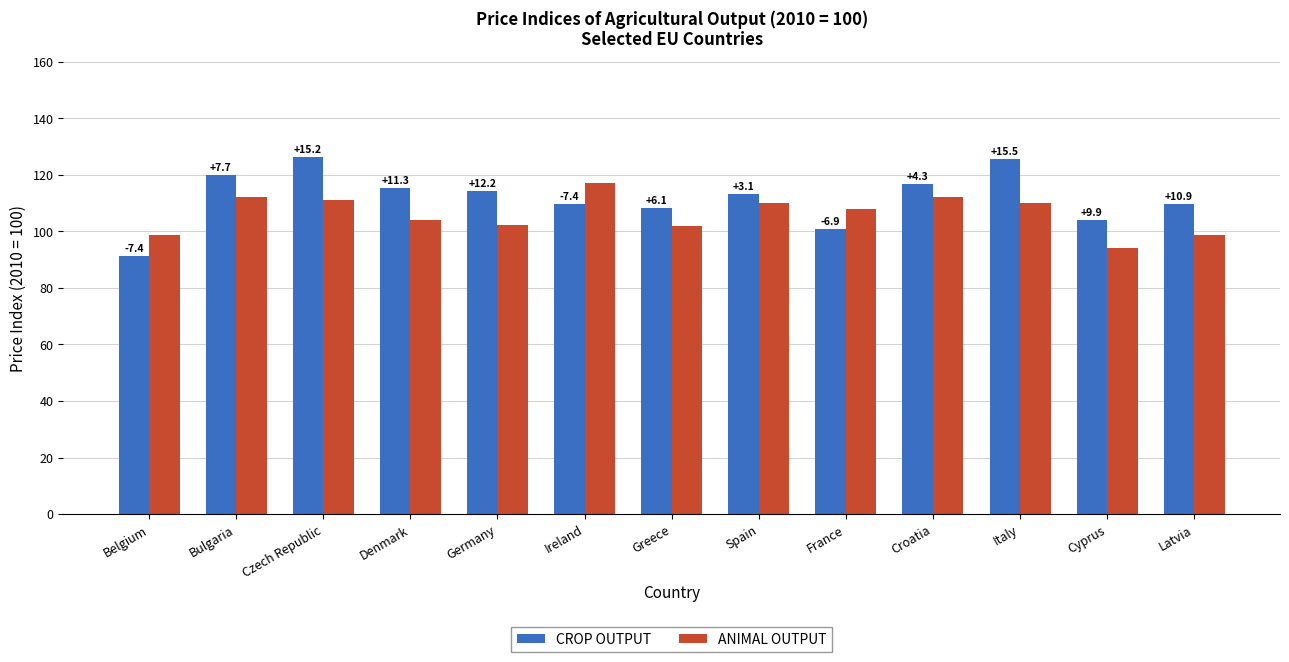

Does the chart contain any negative values?

No